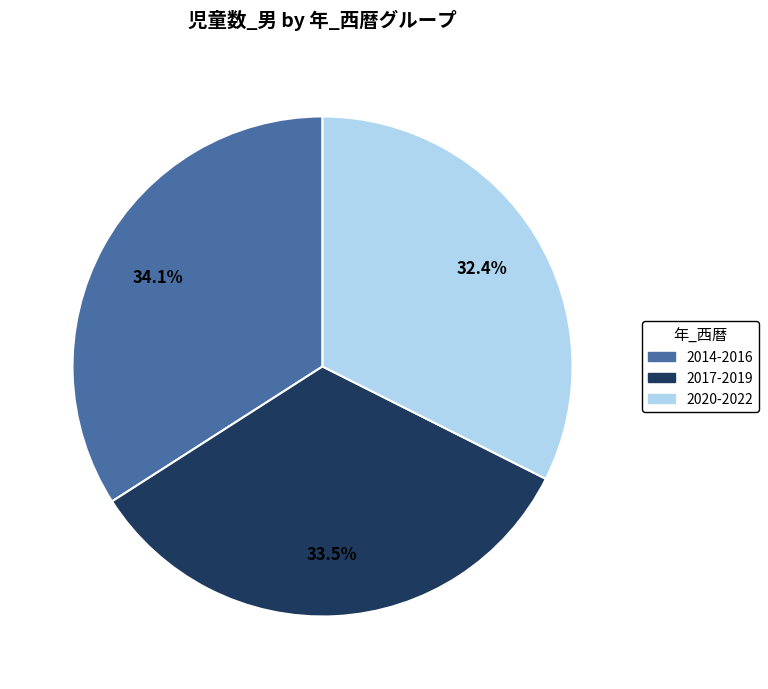

Which category has the biggest portion of the pie?

2014-2016